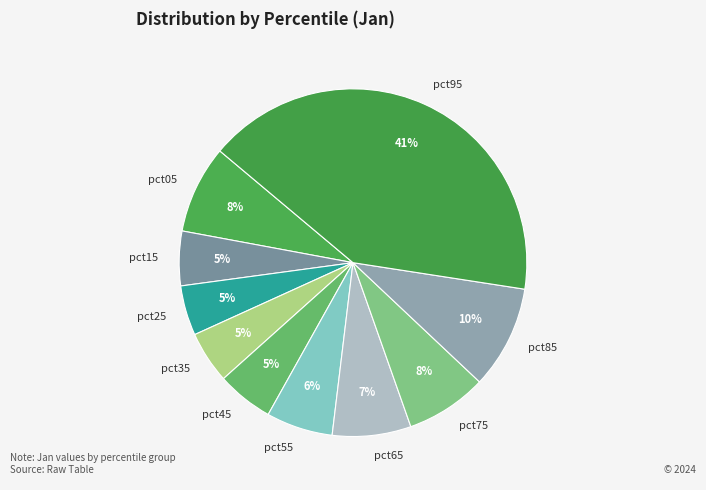

To the nearest percent, what percentage of the pie is pct85?

10%